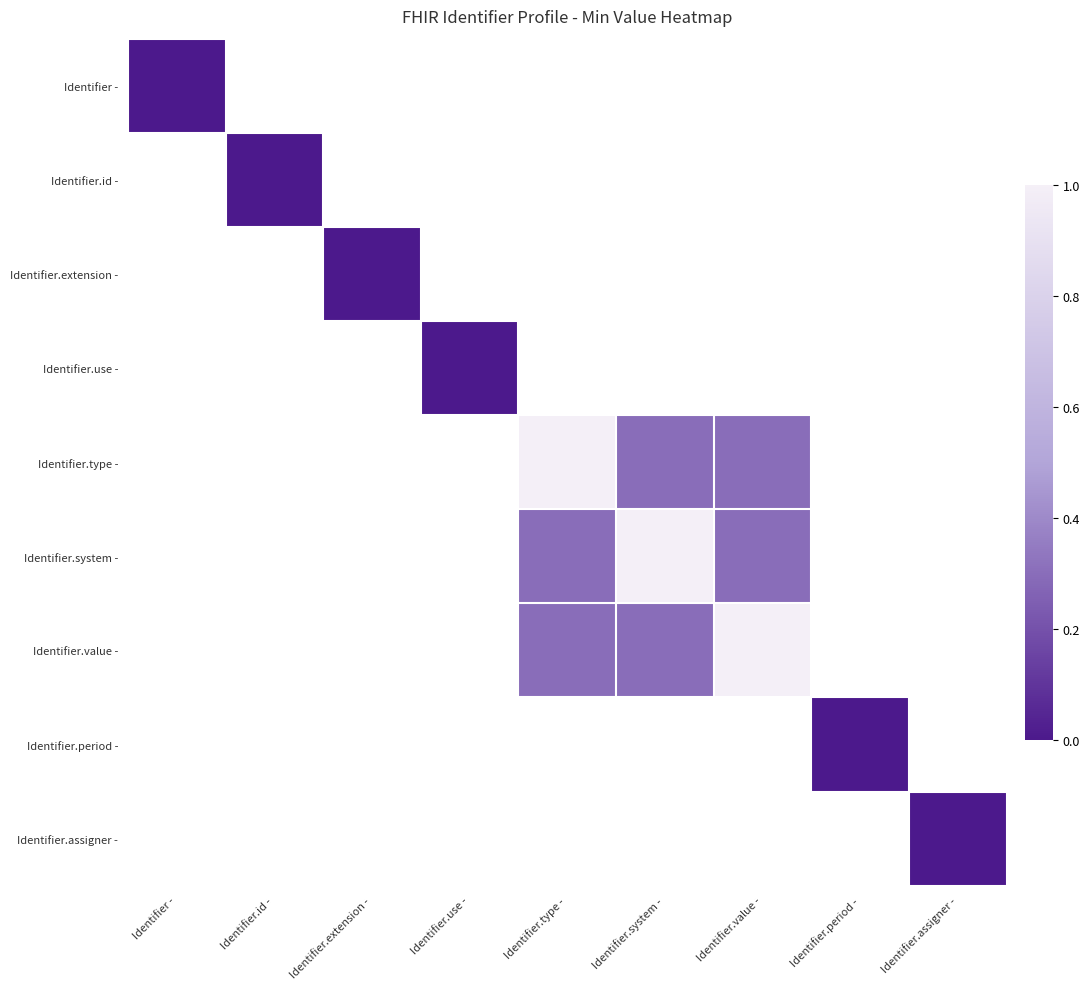

Rank the categories by Identifier - value from lowest to highest.

Identifier -, Identifier.id -, Identifier.extension -, Identifier.use -, Identifier.type -, Identifier.system -, Identifier.value -, Identifier.period -, Identifier.assigner -